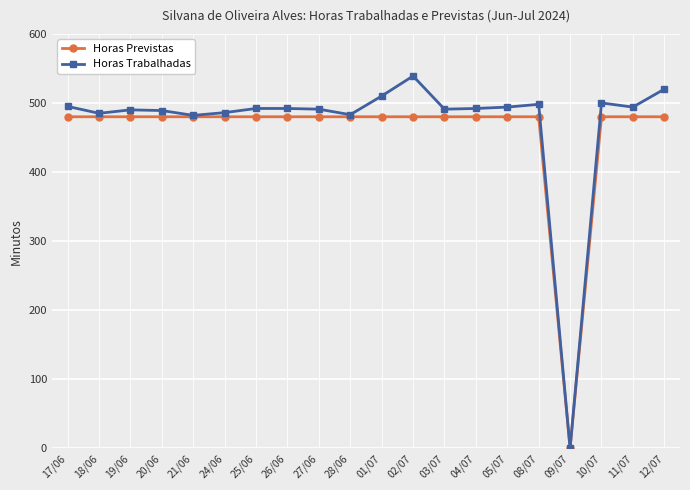

What are all the series names shown in the legend?

Horas Previstas, Horas Trabalhadas